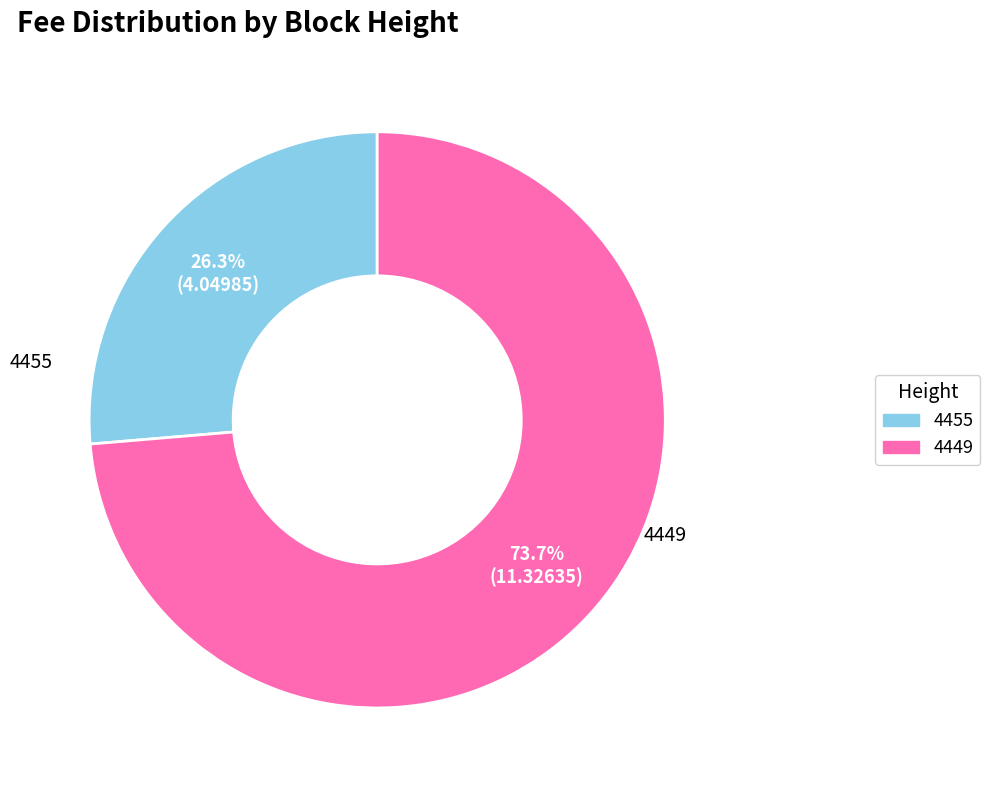

How many slices are in this pie chart?

2